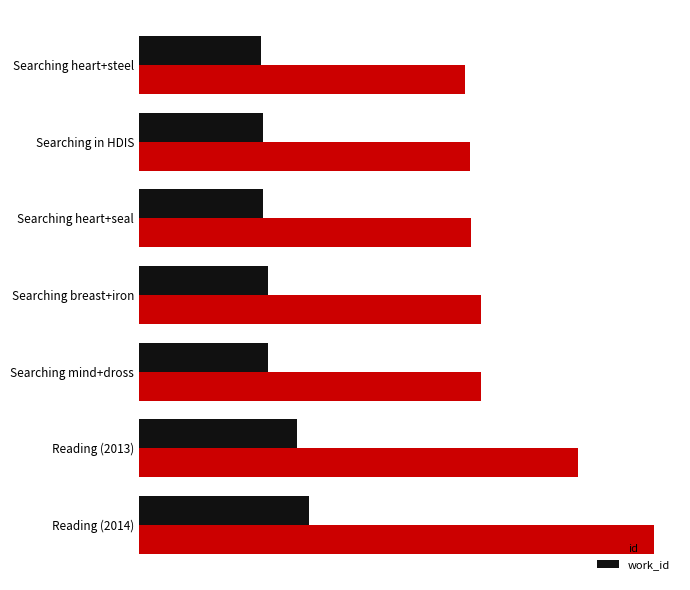

At which category is the sum across all series the highest?

Reading (2014)